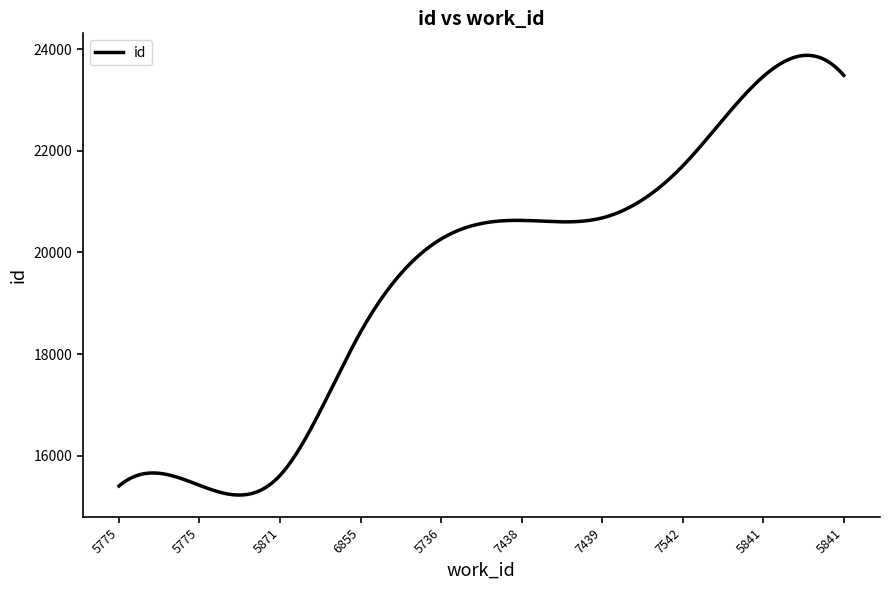

What is the difference between the maximum and minimum values?

8654.7